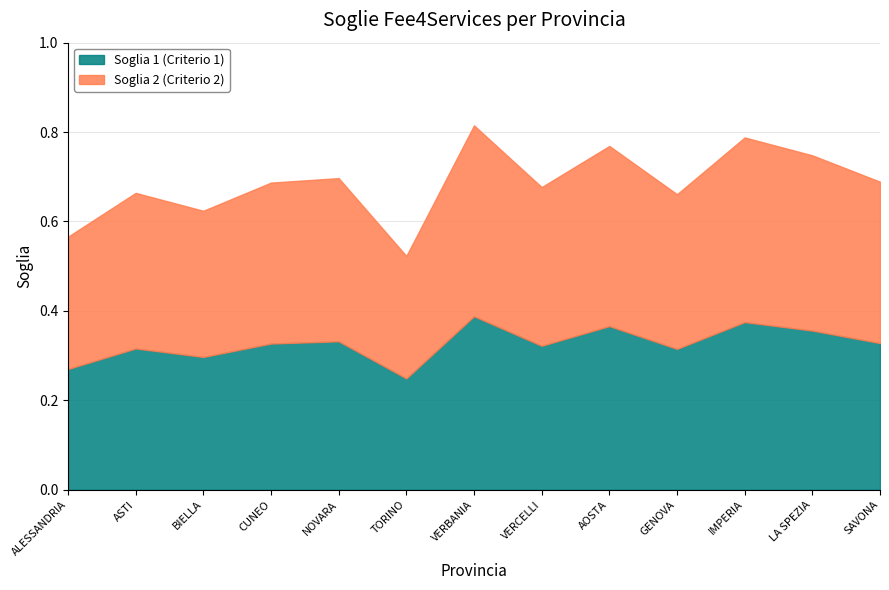

Does the chart display data point markers on the line(s)?

No